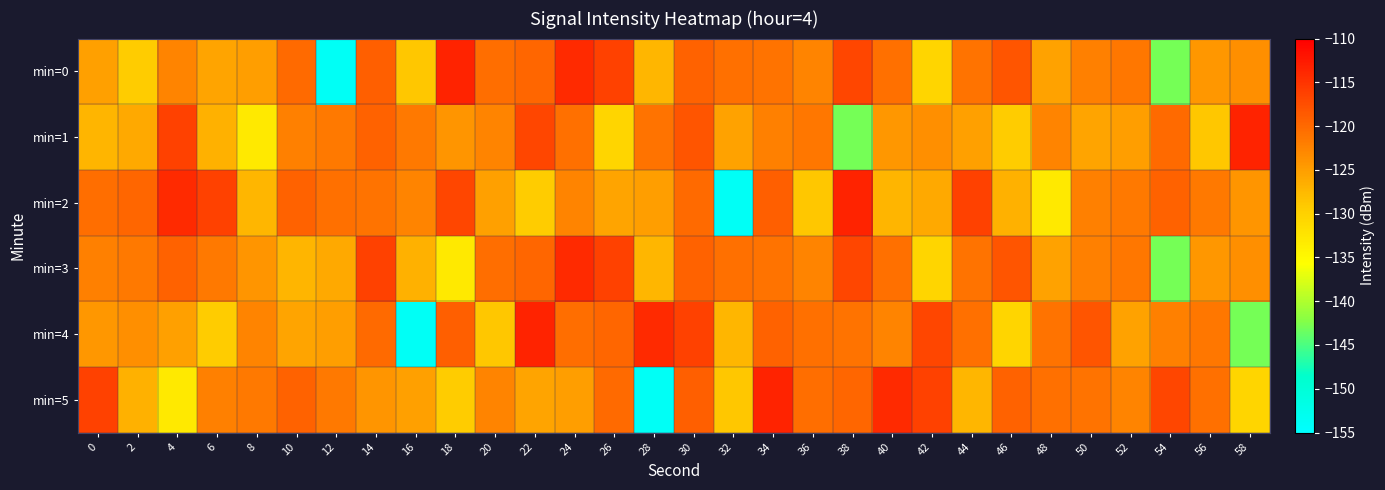

Which has a higher value, 42 or 38?

38